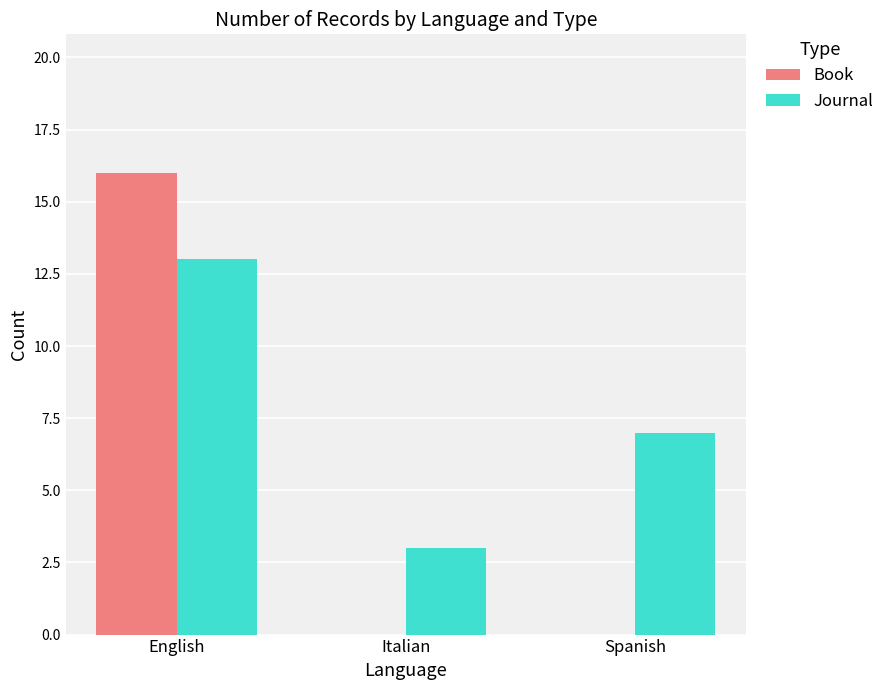

What is the sum of the Journal values at Italian and Spanish?

10